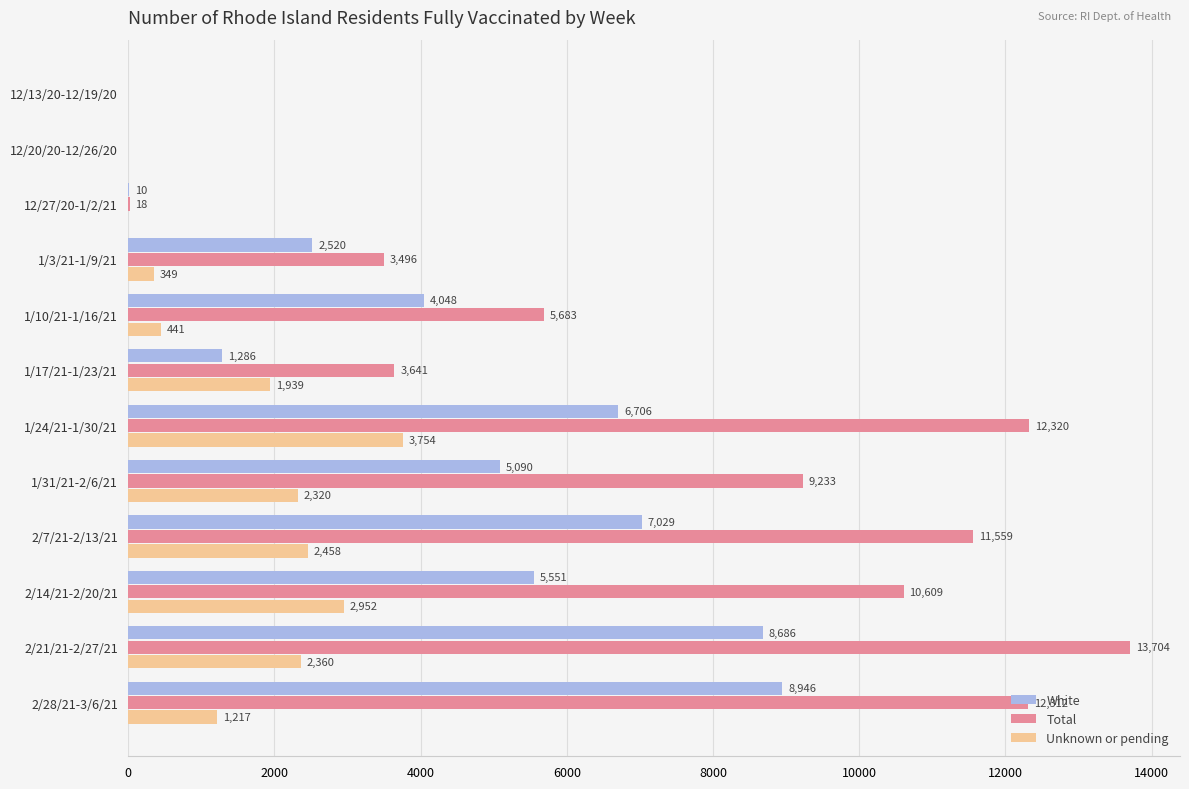

At which category is the sum across all series the highest?

2/21/21-2/27/21